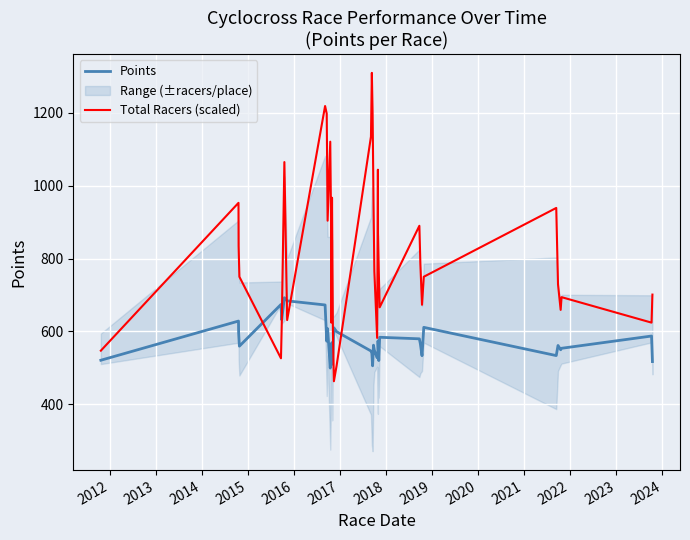

What is the value of the Points point at the 33rd from the left?

611.0